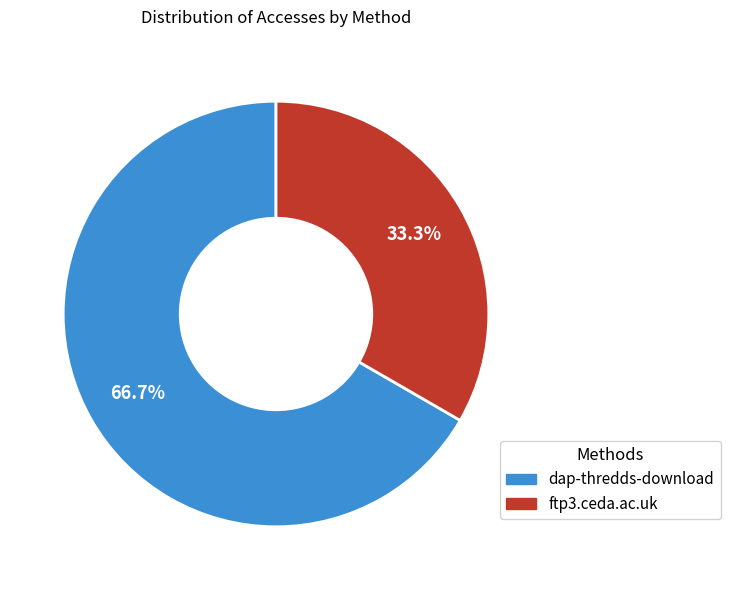

To the nearest percent, what percentage of the pie is ftp3.ceda.ac.uk?

33%